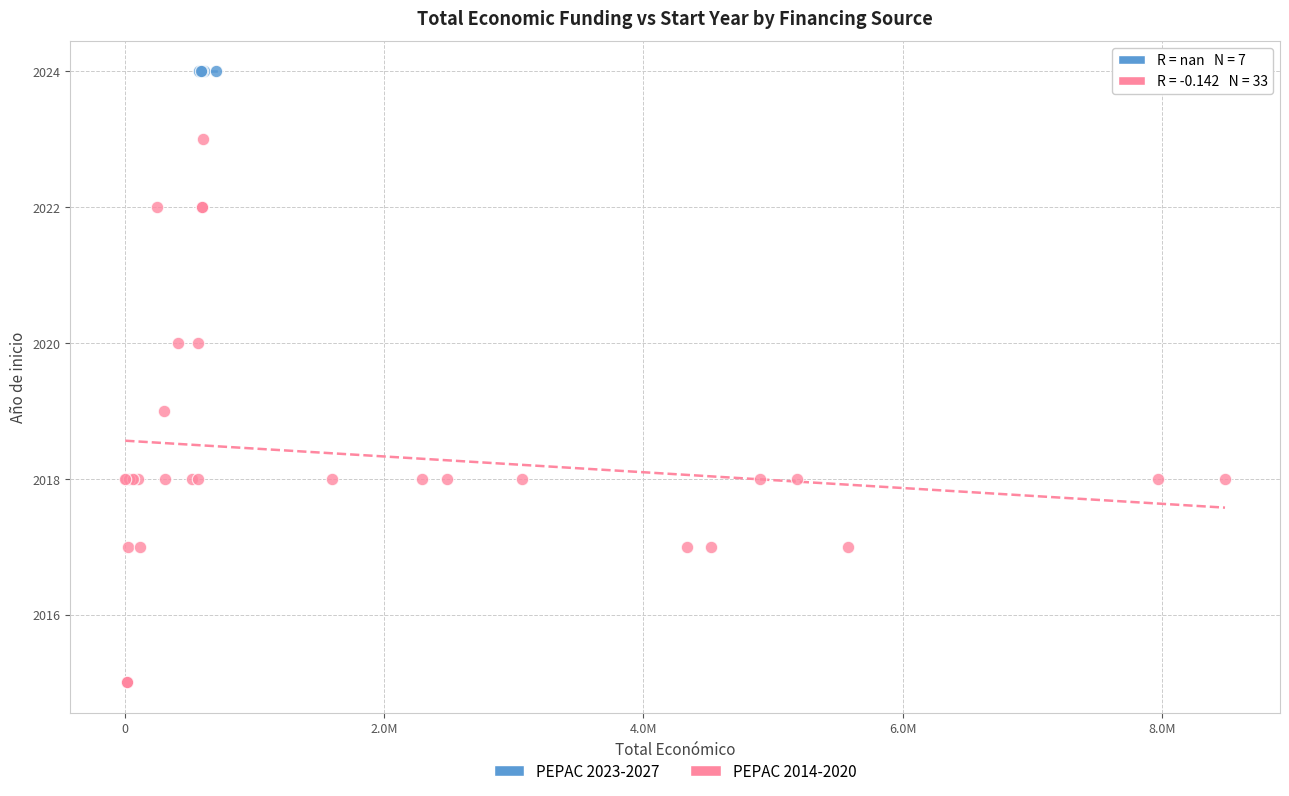

Which series reaches the minimum Y coordinate?

PEPAC 2014-2020